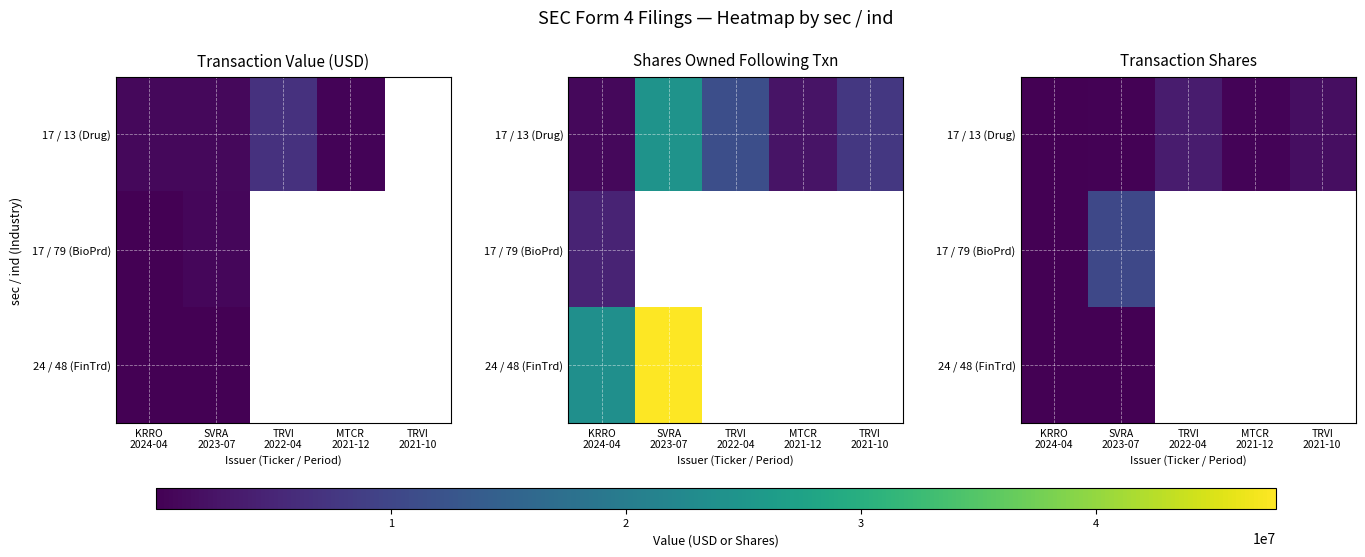

Where is 17 / 79 (BioPrd) nearest to the value 5188557?

KRRO 2024-04